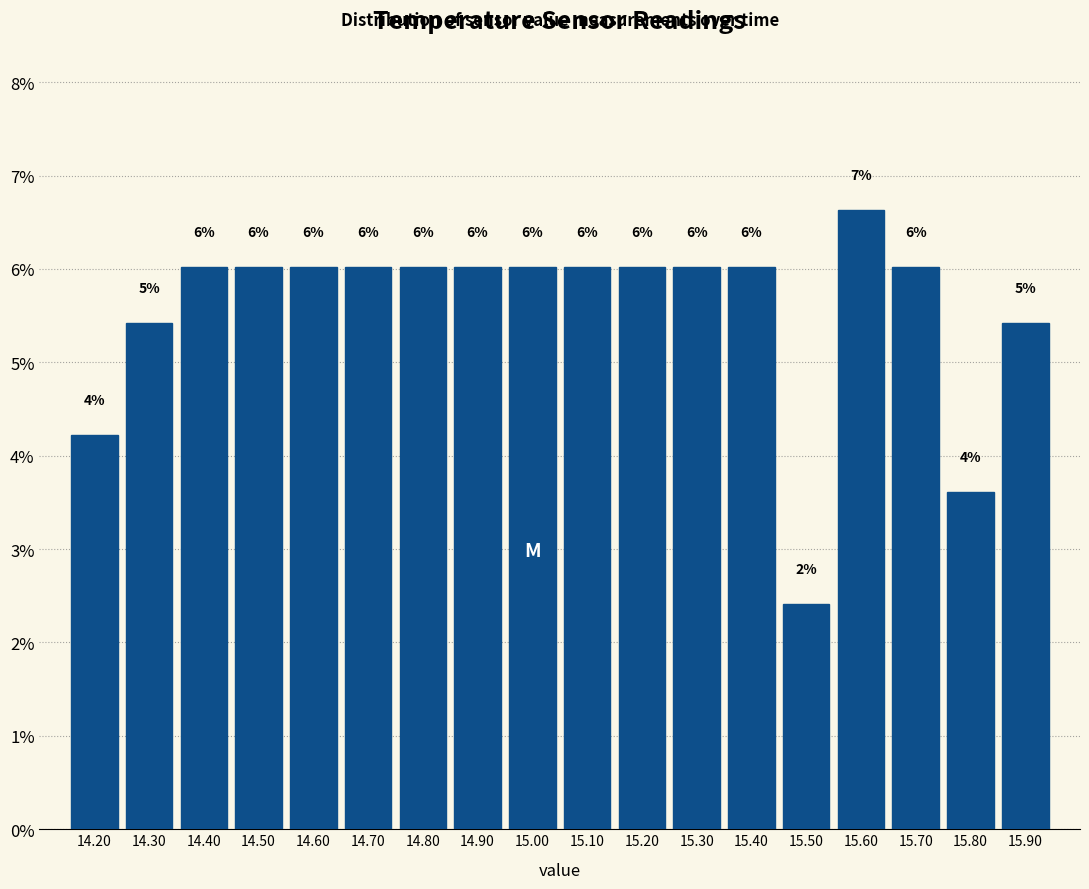

Over which range of the x-axis is the bar tallest?

15.55 to 15.65